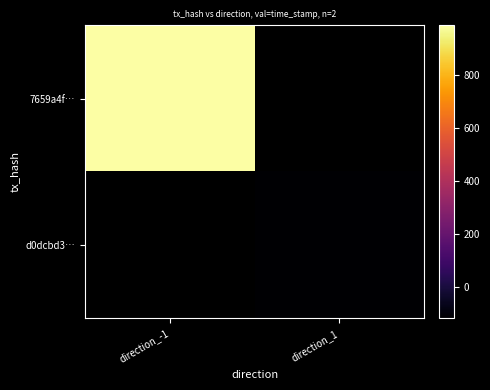

Read the 7659a4f05e075050369a7dc6eded07b872455cf value at direction_-1, to the nearest 10.

1676269990